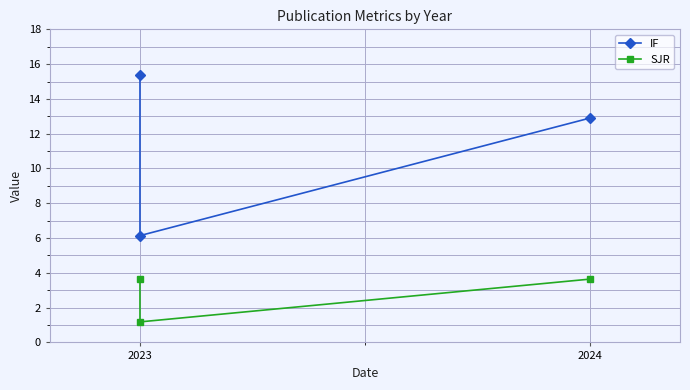

At how many categories does at least one series exceed 8?

2